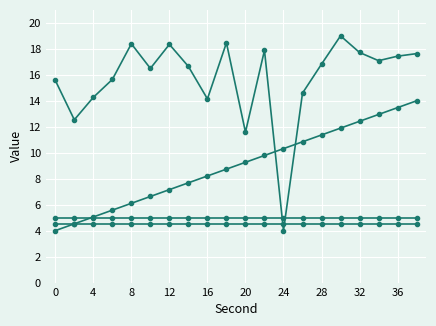

How many data points does each series have?

20